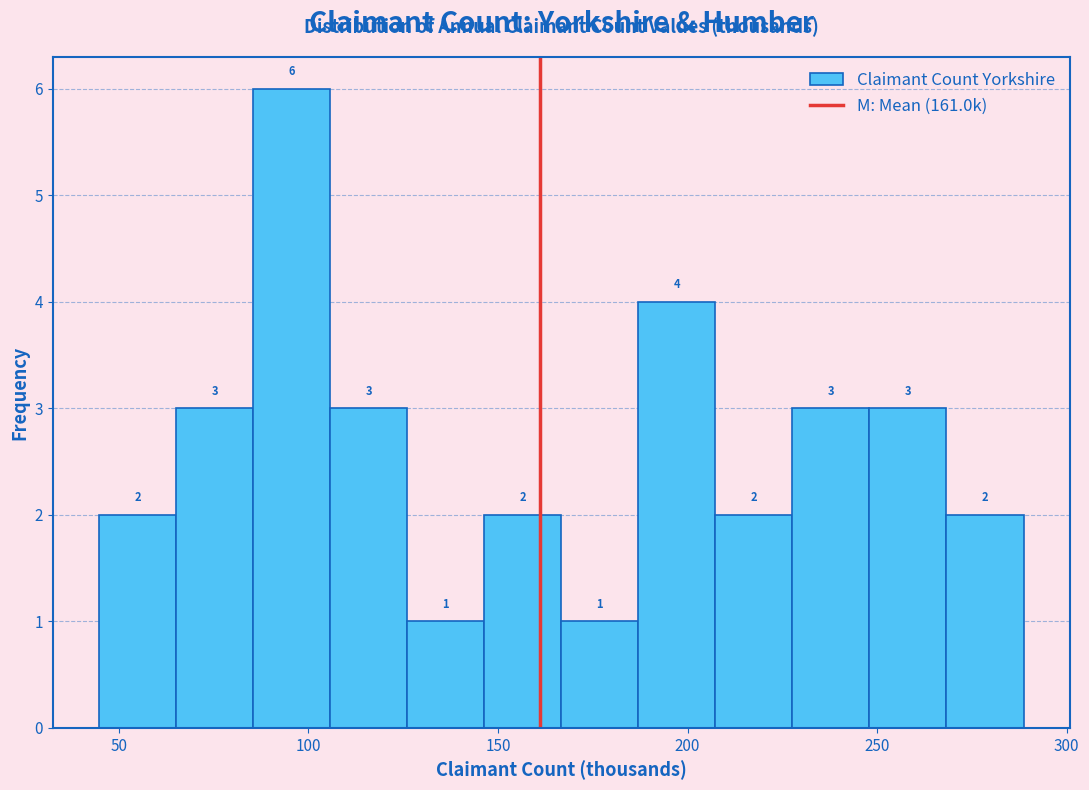

Reading left to right, list every bar in this chart as the range it spans on the x-axis followed by its height. The bar edges are not printed on the chart, so give them approximately, as read against the axis.

45 to 65: 2
65 to 85: 3
85 to 105: 6
105 to 125: 3
125 to 145: 1
145 to 165: 2
165 to 185: 1
185 to 205: 4
205 to 230: 2
230 to 250: 3
250 to 270: 3
270 to 290: 2